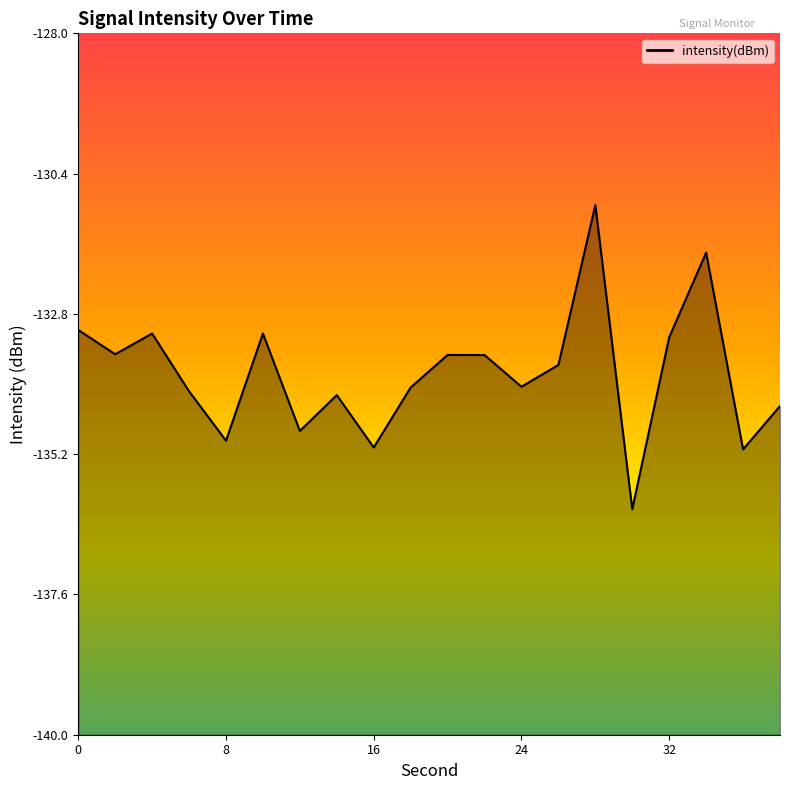

Reading left to right, transcribe all the data shown in this chart.

-133.1	-133.5	-133.1	-134.1	-135.0	-133.1	-134.8	-134.2	-135.1	-134.1	-133.5	-133.5	-134.0	-133.7	-130.9	-136.1	-133.2	-131.8	-135.1	-134.4